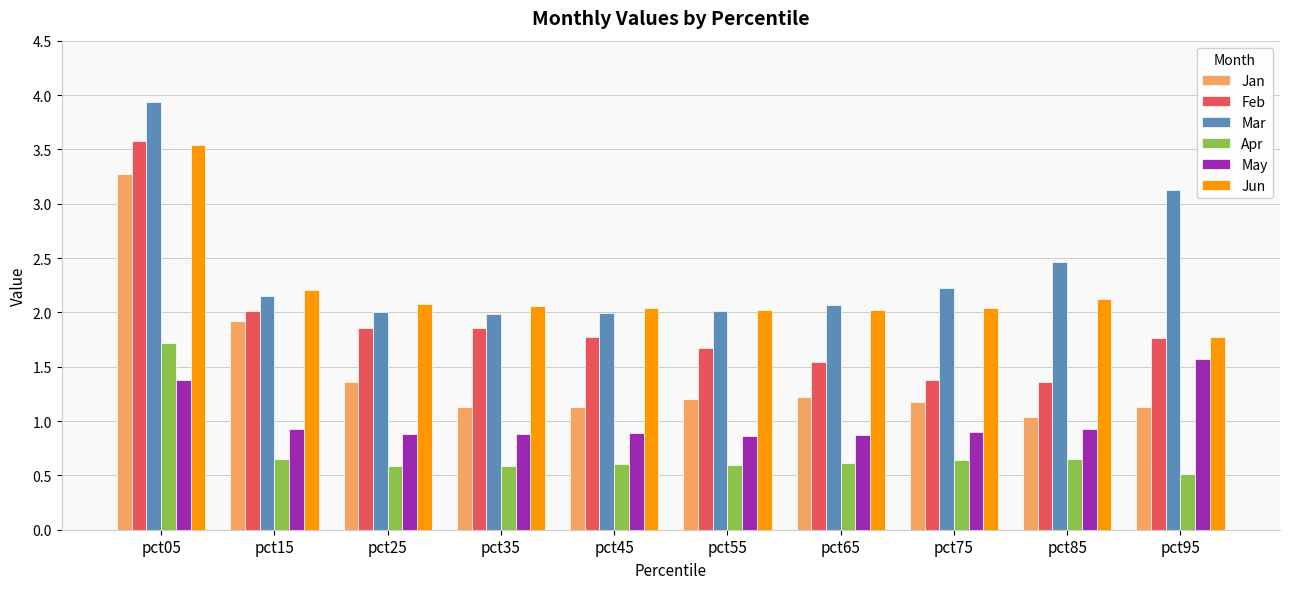

What are all the series names shown in the legend?

Jan, Feb, Mar, Apr, May, Jun